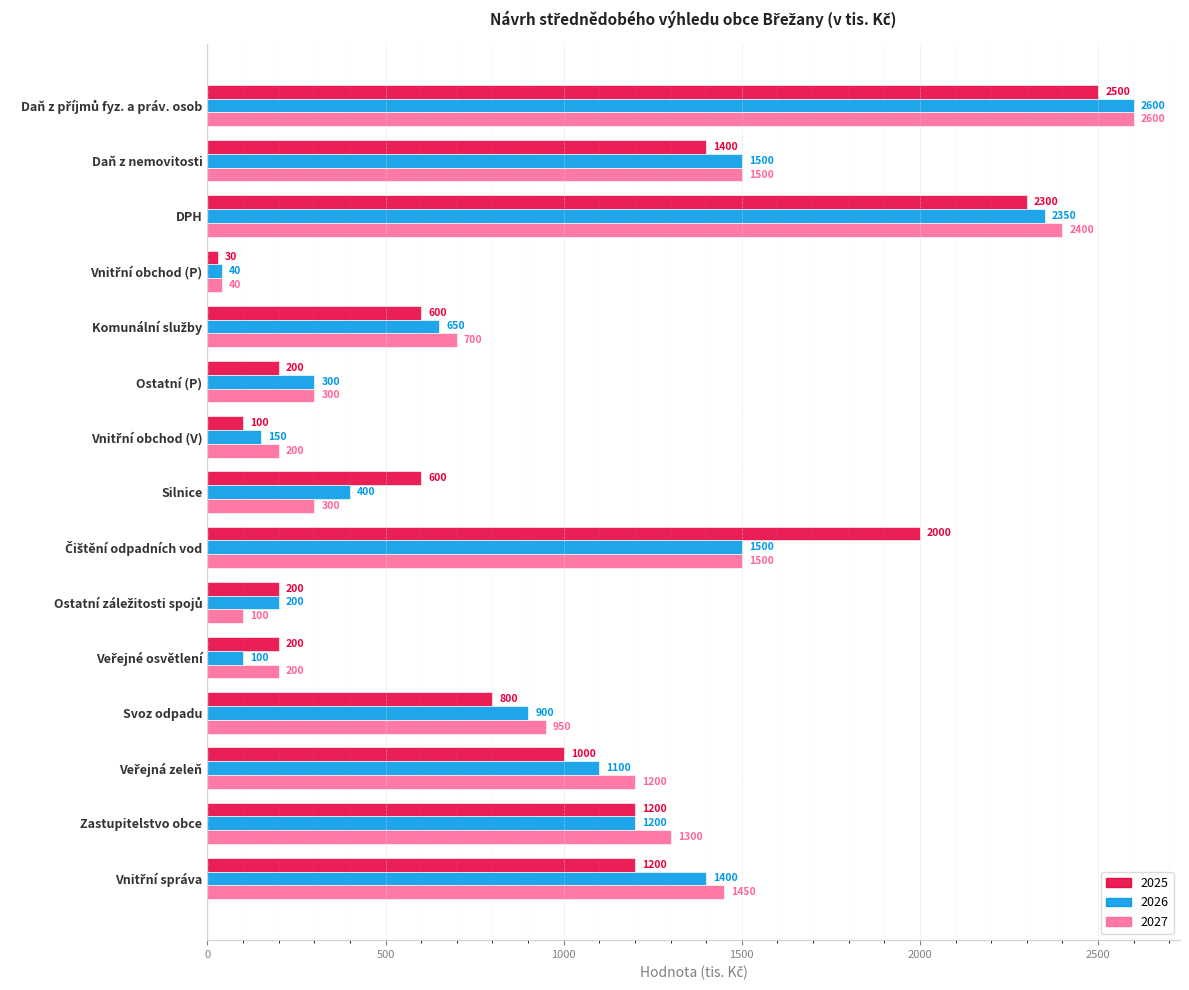

At how many categories does at least one series exceed 1697?

3